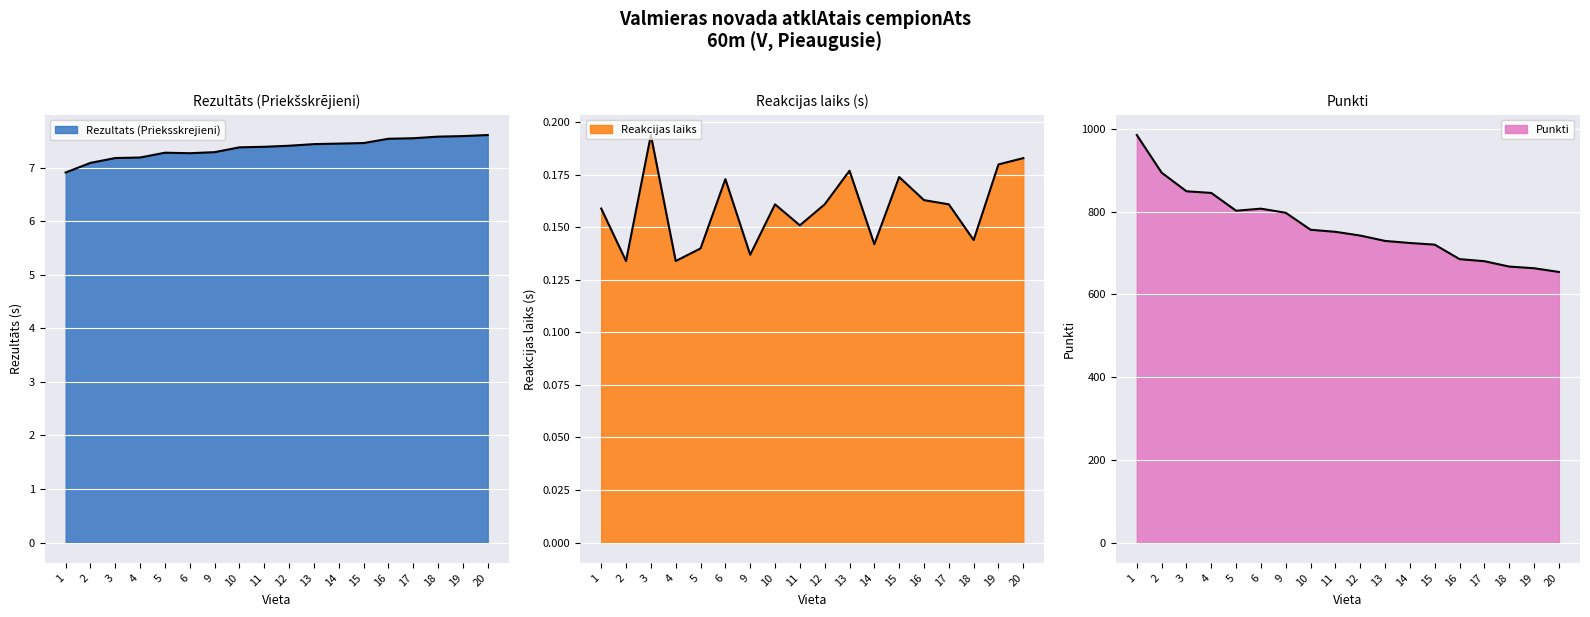

Is the value of Rezultats (Prieksskrejieni) at 3 greater than the value of Reakcijas laiks at 14?

Yes